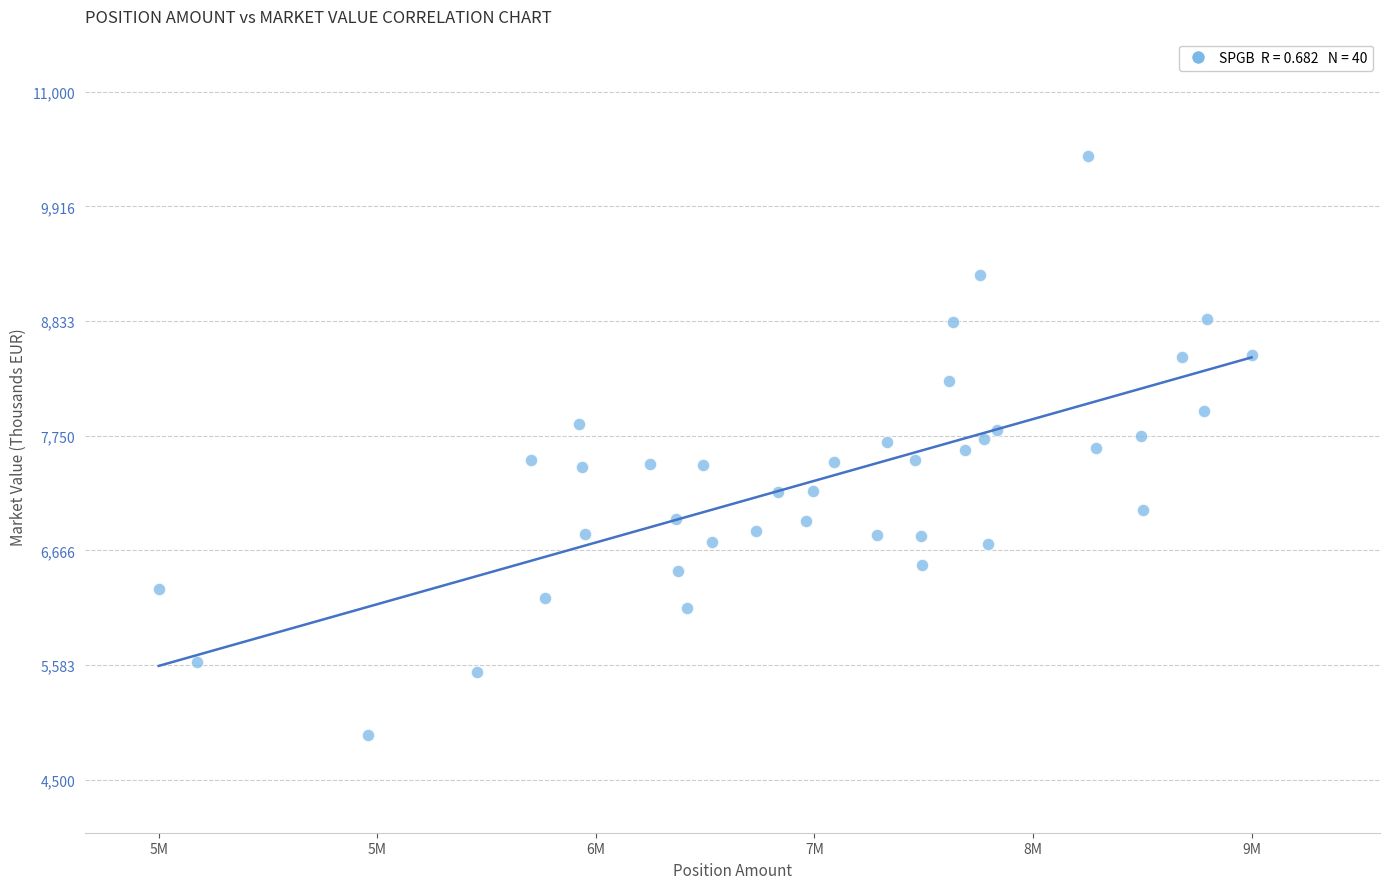

What is the range of X values (max minus min)?

3830000